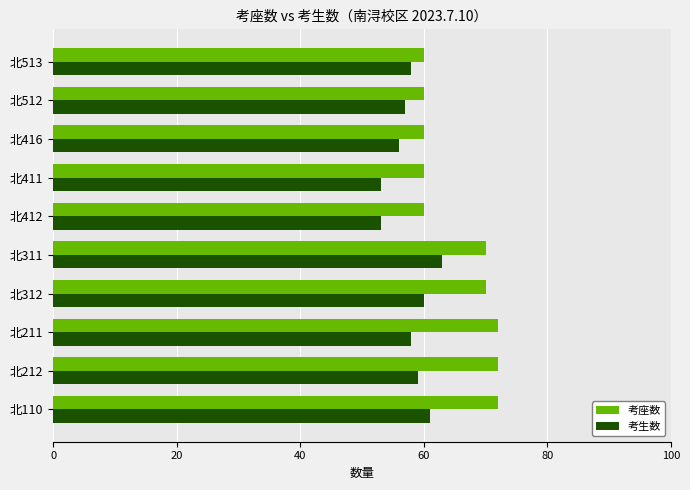

Which series changed the most between 北211 and 北513?

考座数